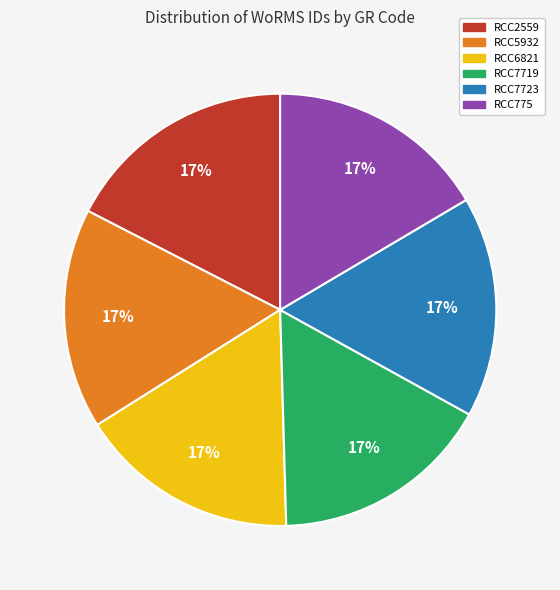

Is it true that RCC5932 is 3% of the pie?

False